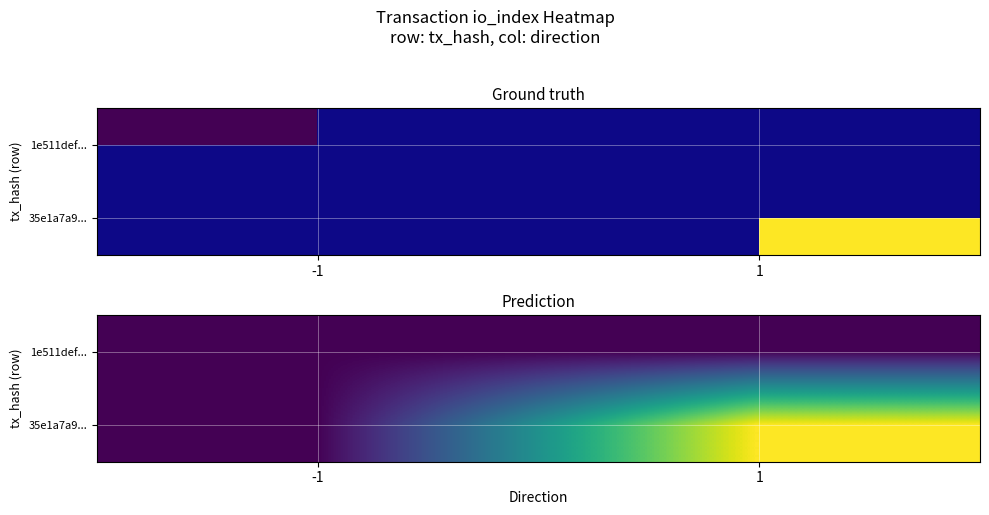

List the labels in order of 1e511def... value, smallest first.

-1, 1